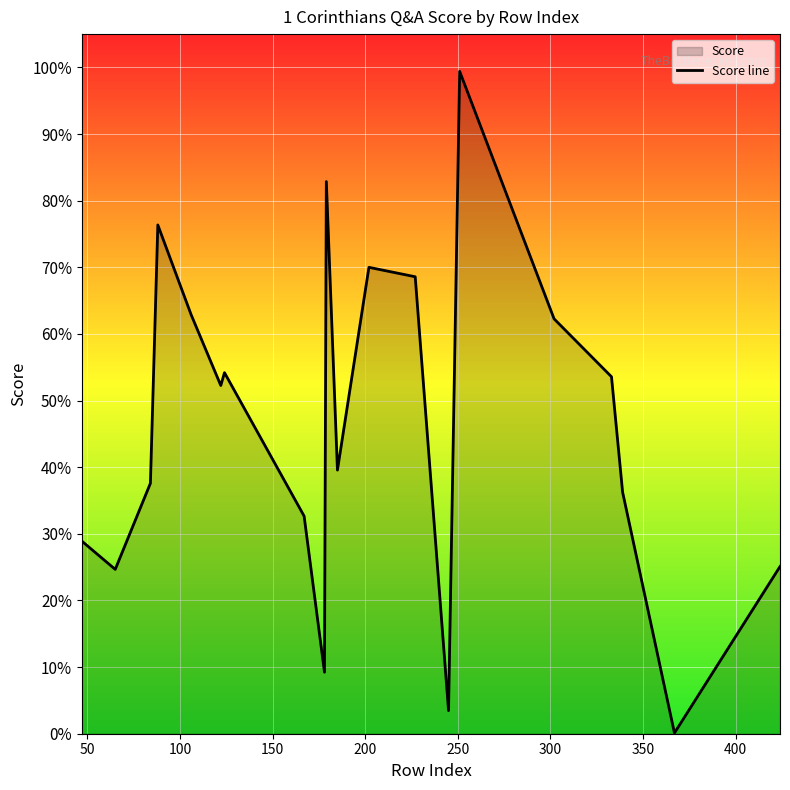

Does the chart display data point markers on the line(s)?

No